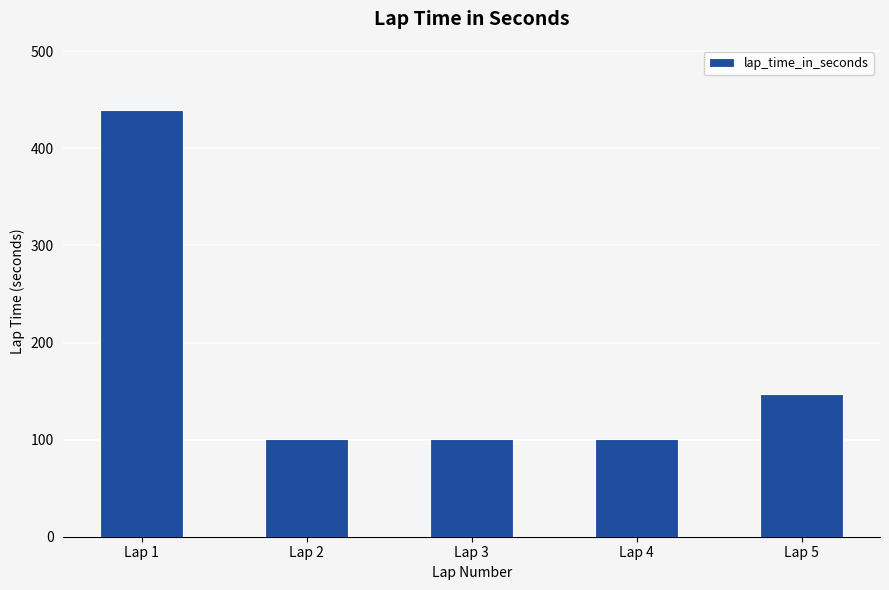

What is the change in value from Lap 2 to Lap 5?

+47.3